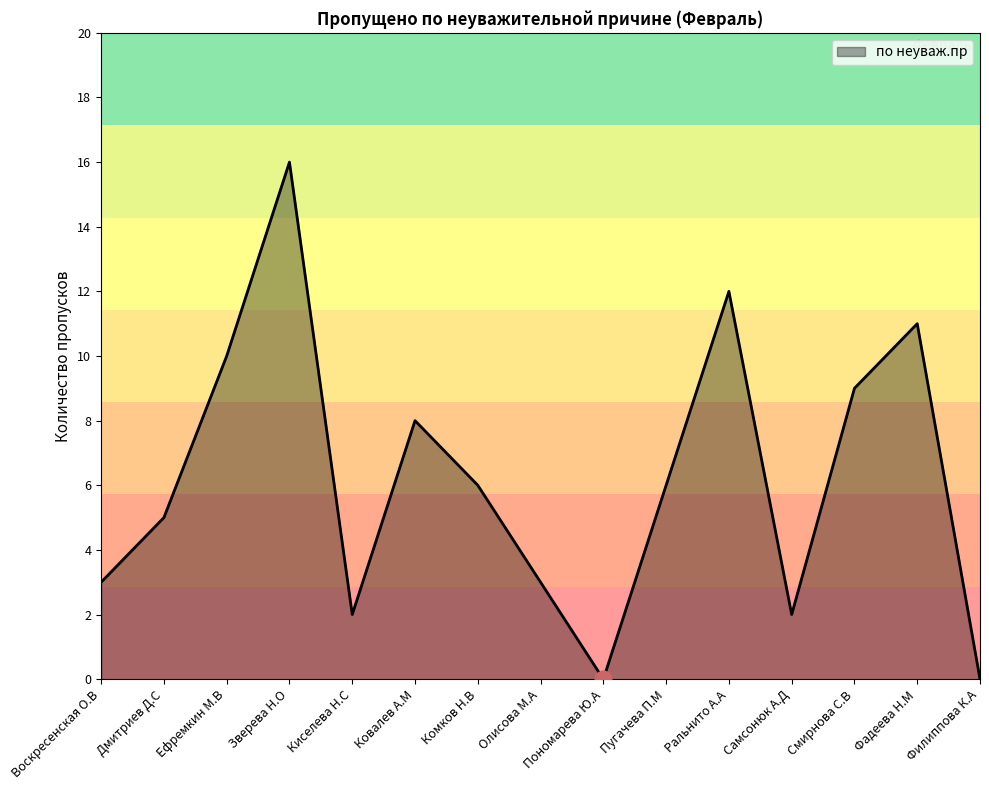

What position from the left is Ефремкин М.В?

3